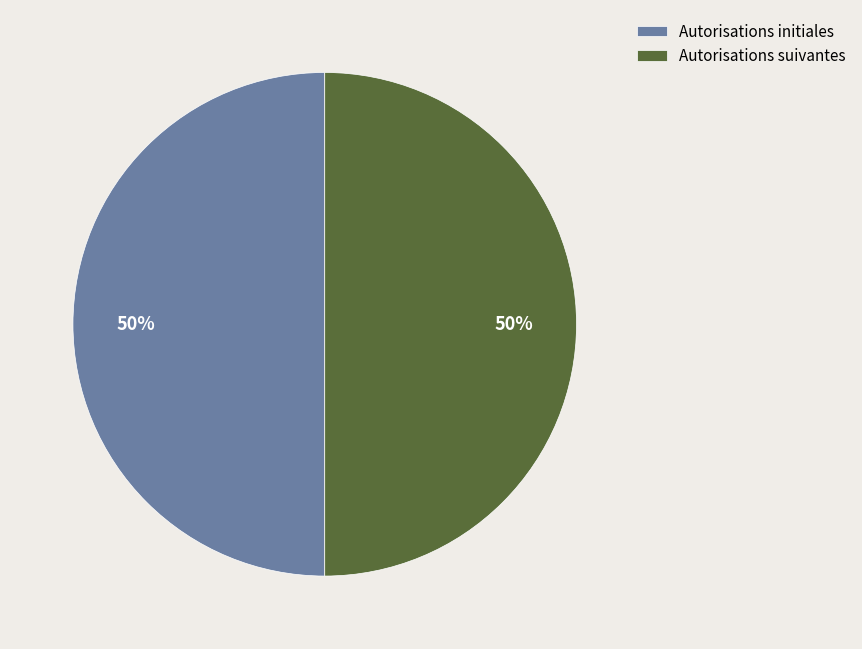

Do Autorisations initiales and Autorisations suivantes together represent more than half of the pie?

Yes